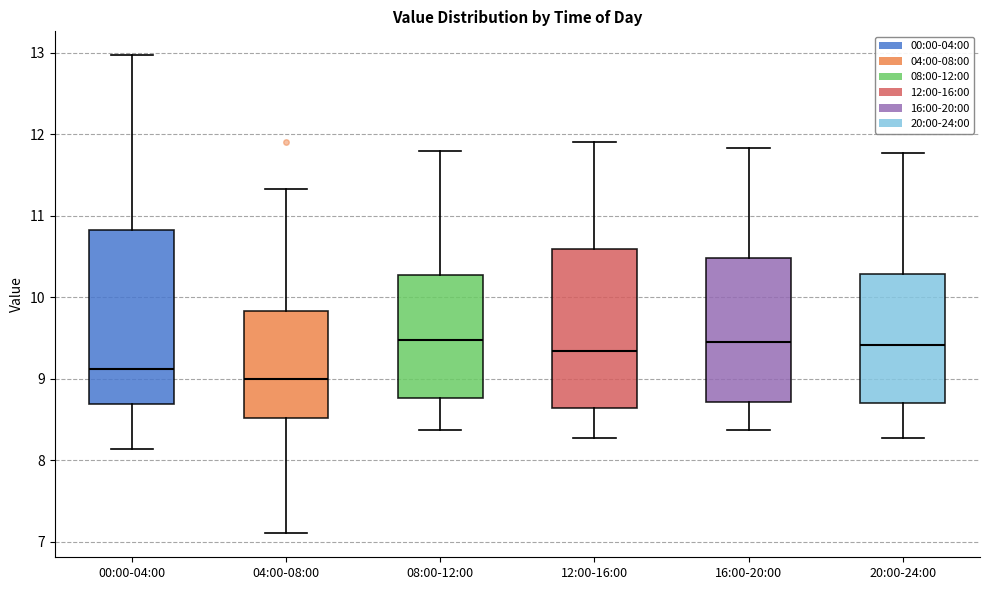

Reading left to right, transcribe this box plot: for each box, give where its median line is, the range the box spans, and where its two whiskers end, as read against the y-axis. The values are not printed on the chart, so give them approximately, as read against the axis.

00:00-04:00: median 9.1, box 8.7 to 10.8, whiskers 8.1 to 13.0
04:00-08:00: median 9.0, box 8.5 to 9.8, whiskers 7.1 to 11.3
08:00-12:00: median 9.5, box 8.8 to 10.3, whiskers 8.4 to 11.8
12:00-16:00: median 9.3, box 8.6 to 10.6, whiskers 8.3 to 11.9
16:00-20:00: median 9.5, box 8.7 to 10.5, whiskers 8.4 to 11.8
20:00-24:00: median 9.4, box 8.7 to 10.3, whiskers 8.3 to 11.8